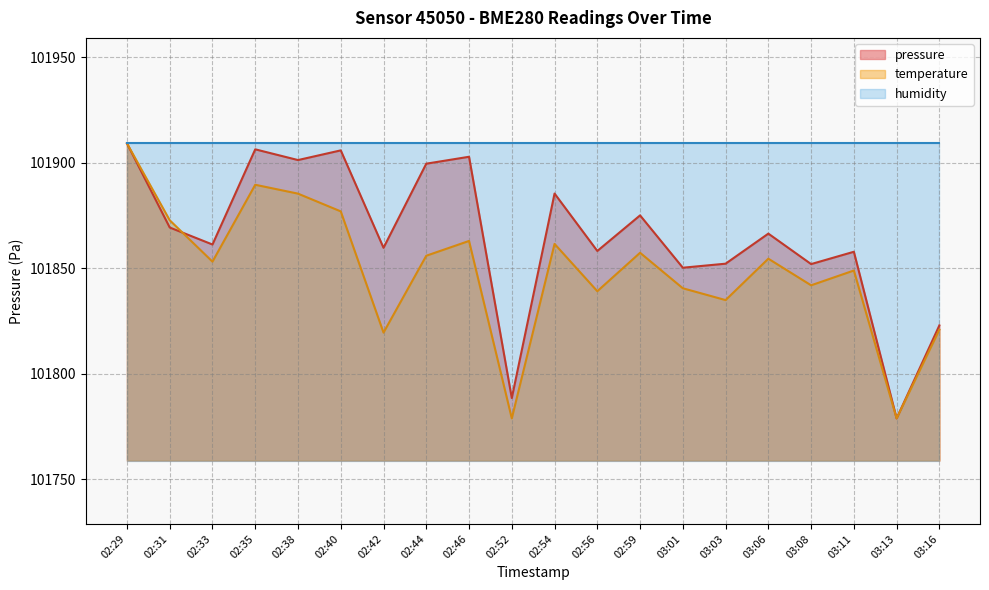

The pressure series shows 101902.8 at 02:46. True or false?

True